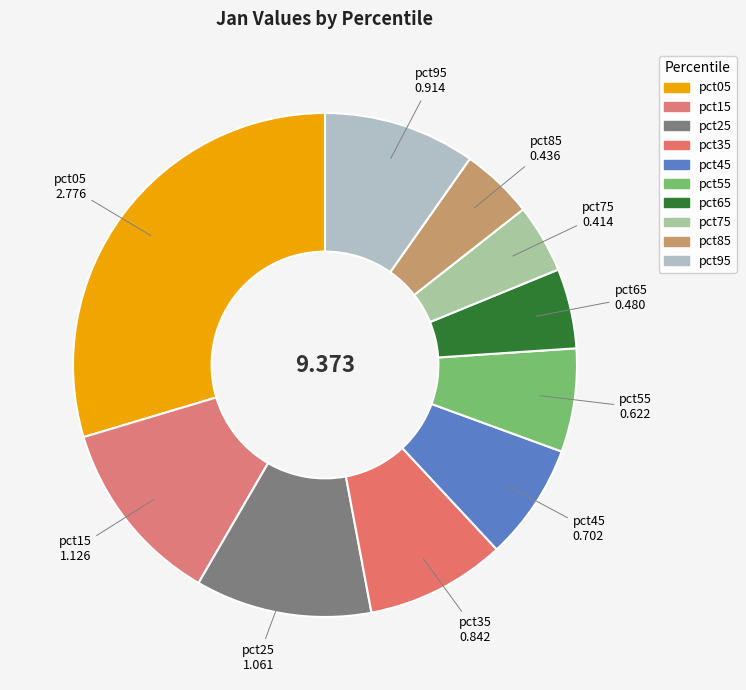

Is pct15 the majority of the pie?

No